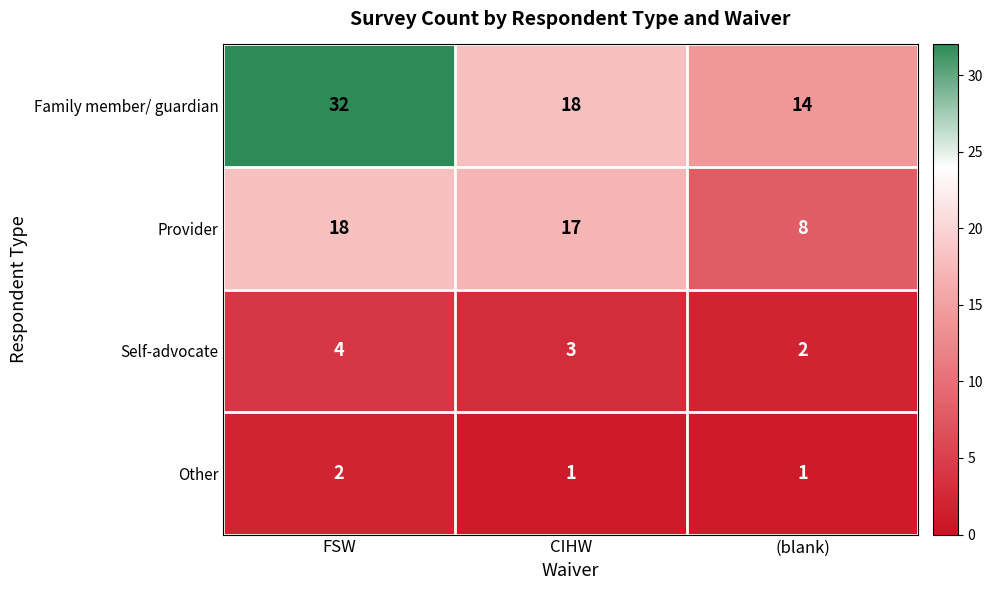

At which category is the sum across all series the highest?

FSW